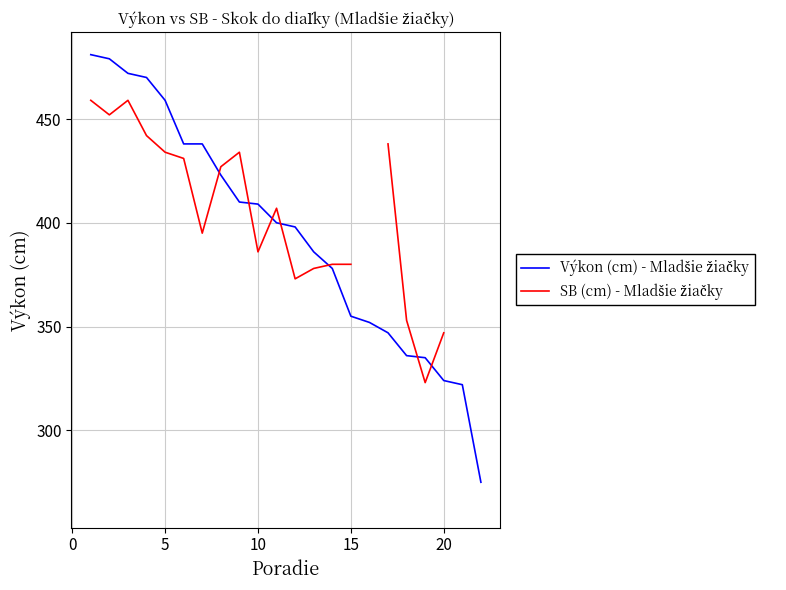

Count the number of data series in this chart.

2